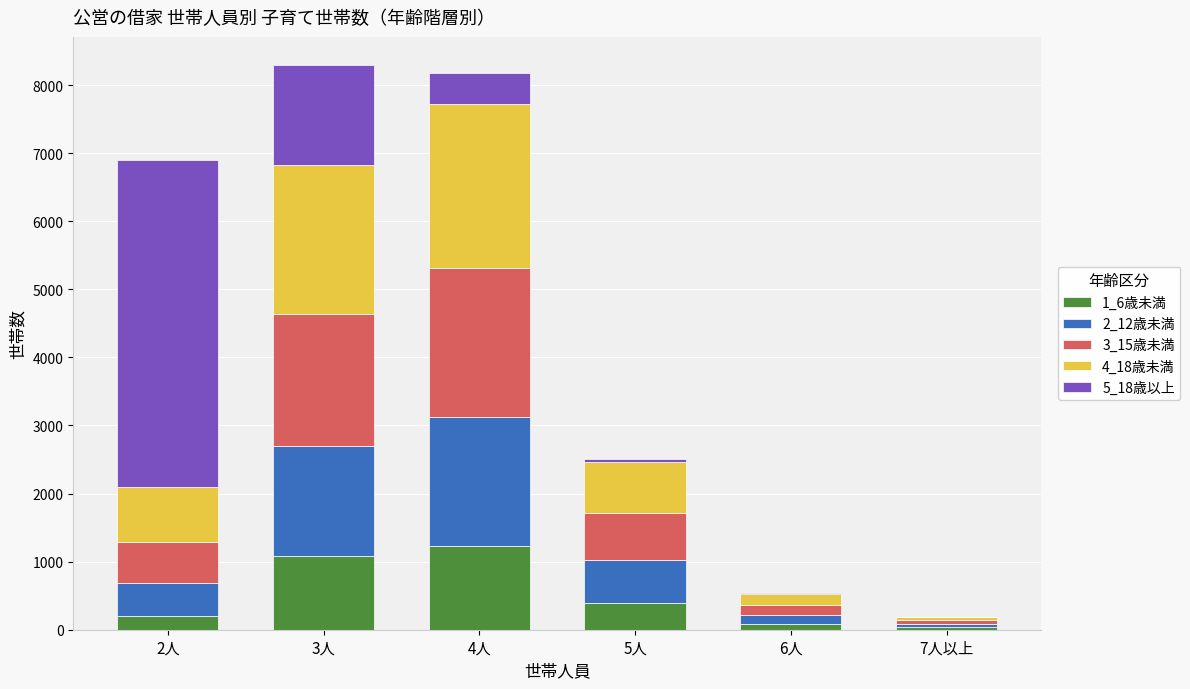

Count the number of data series in this chart.

5